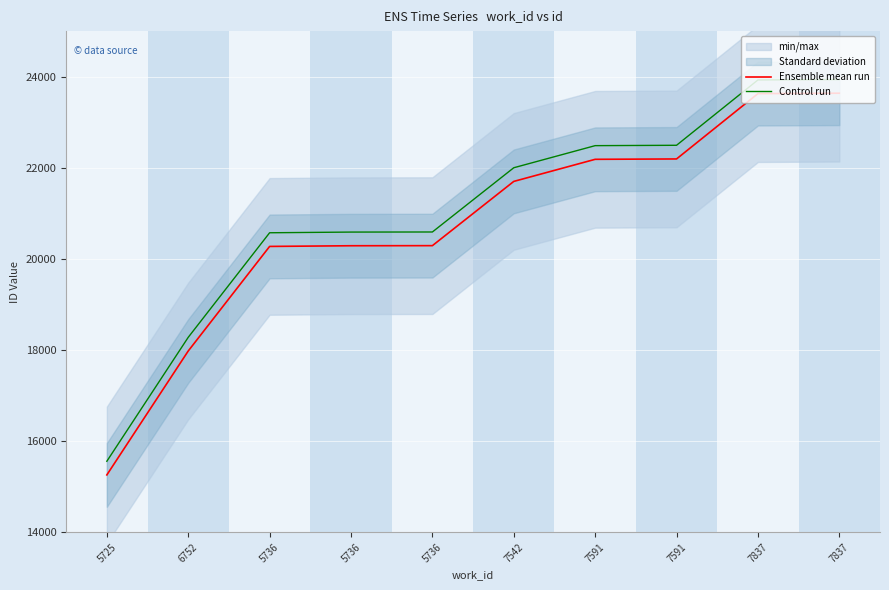

What is the sum of the Control run values at 7837 and 7542?

45929